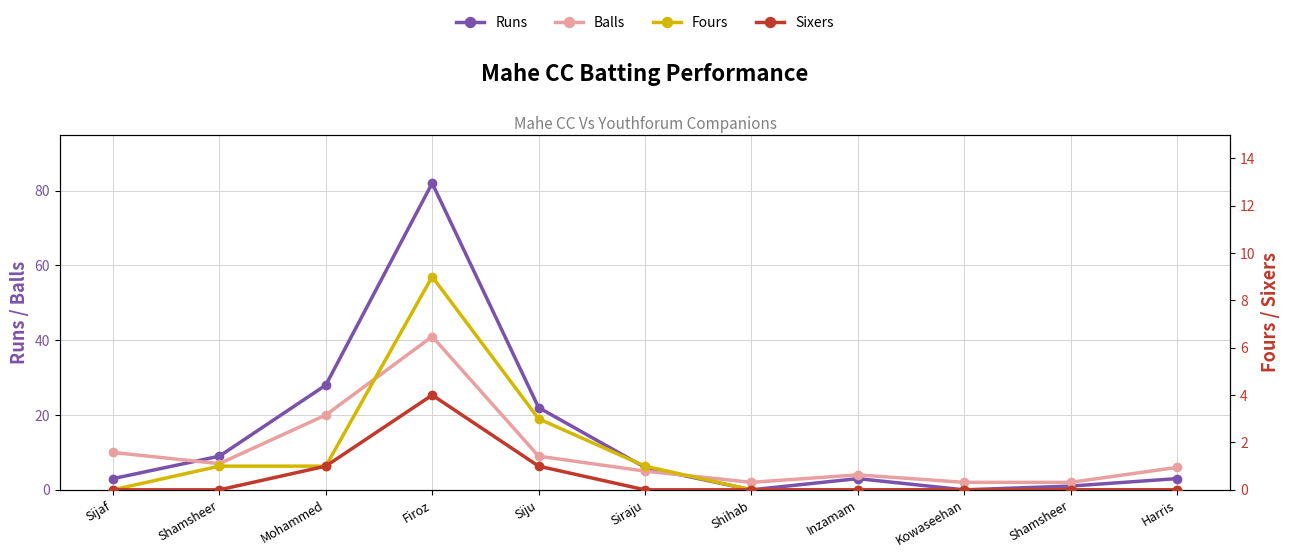

Does the chart have visible grid lines?

Yes